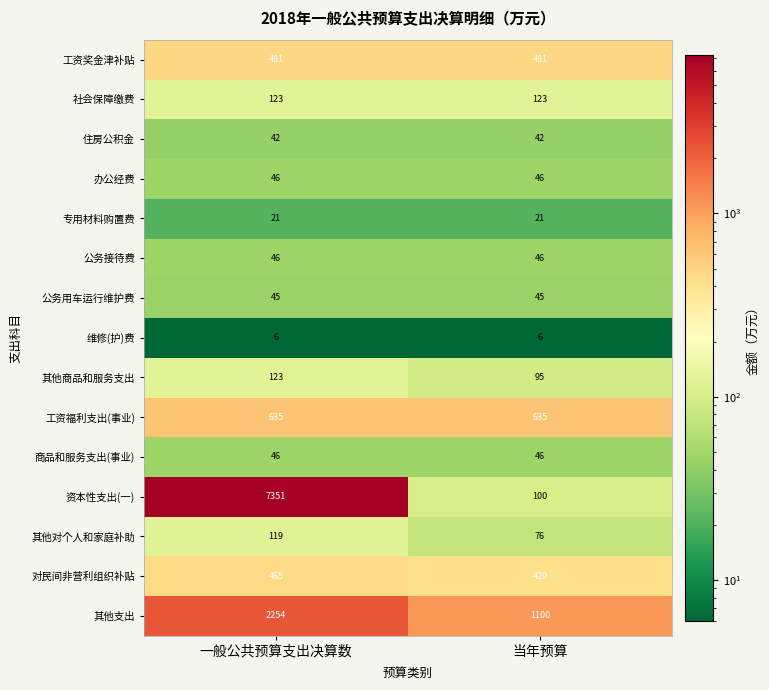

List the labels in order of 其他支出 value, largest first.

一般公共预算支出决算数, 当年预算